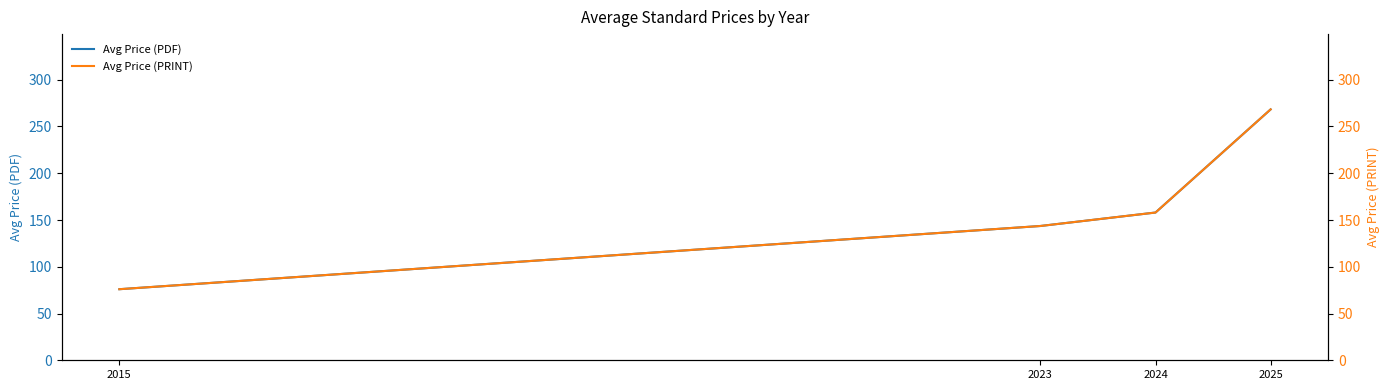

What is the value of the Avg Price (PDF) point at the 1st from the left?

76.0